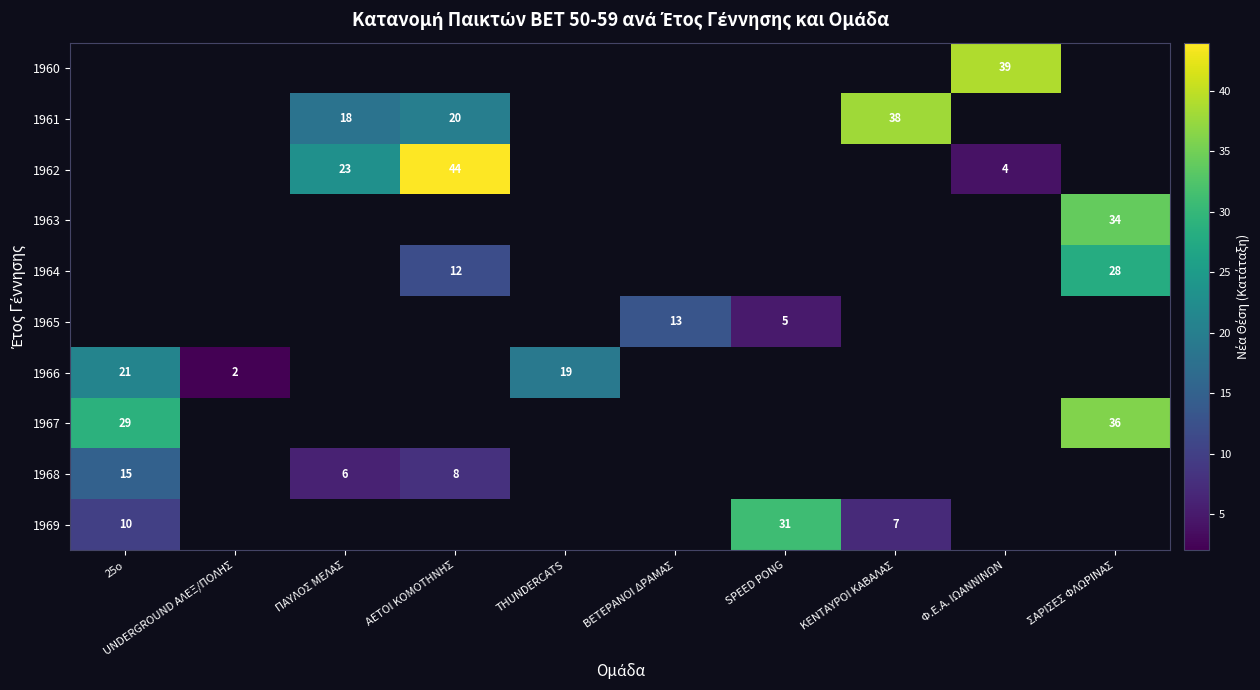

True or false: 1965 has a value of 8.7 at SPEED PONG.

False